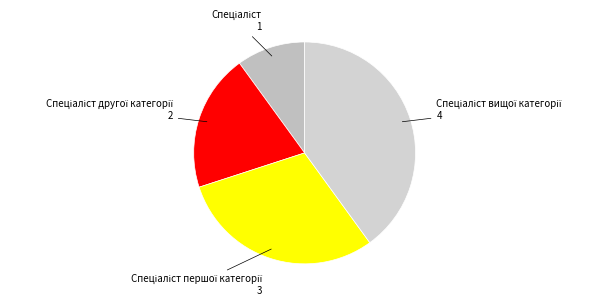

Which slice is the largest?

Спеціаліст вищої категорії